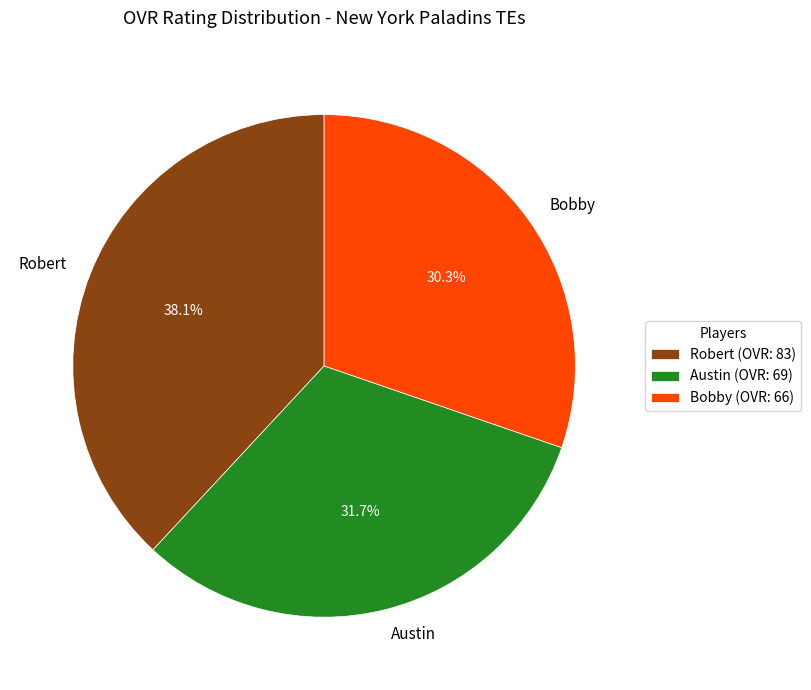

To the nearest percent, what portion does Austin represent?

32%